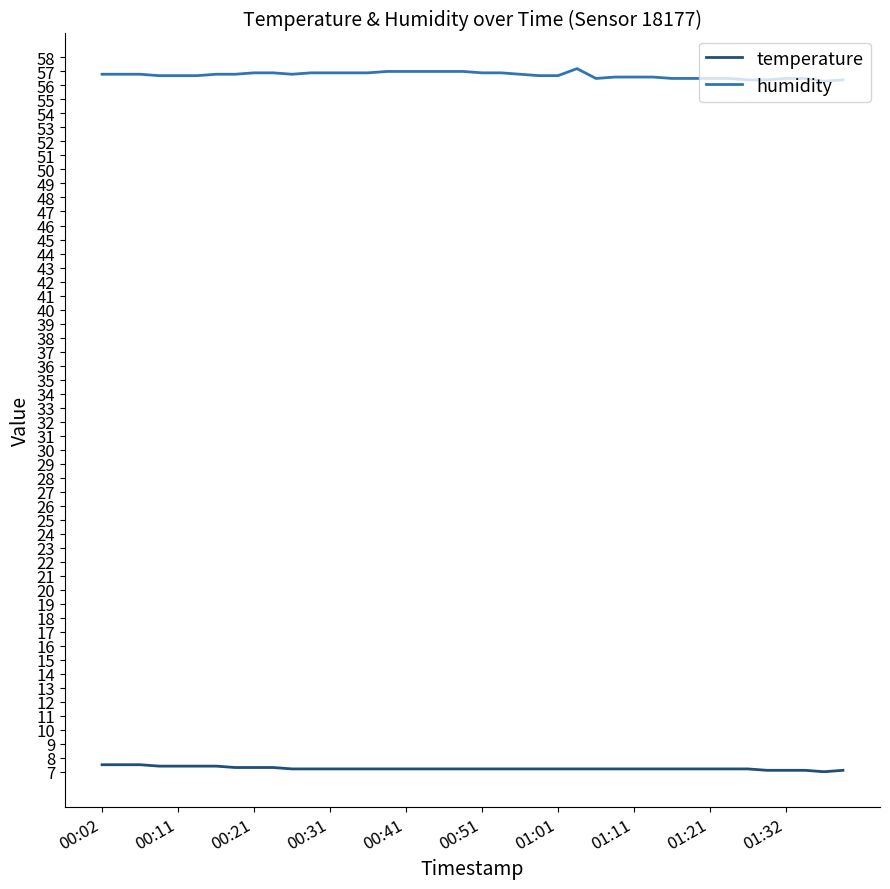

Rank the series by their maximum value, from lowest to highest.

temperature, humidity